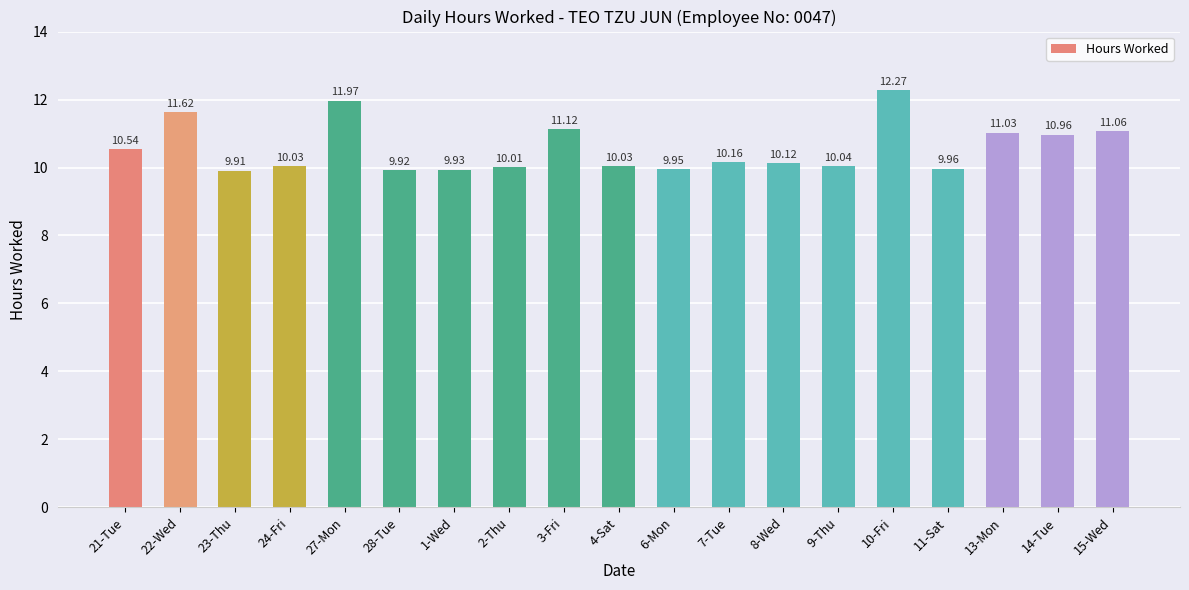

The chart shows a value of 10.1 at 8-Wed. True or false?

True